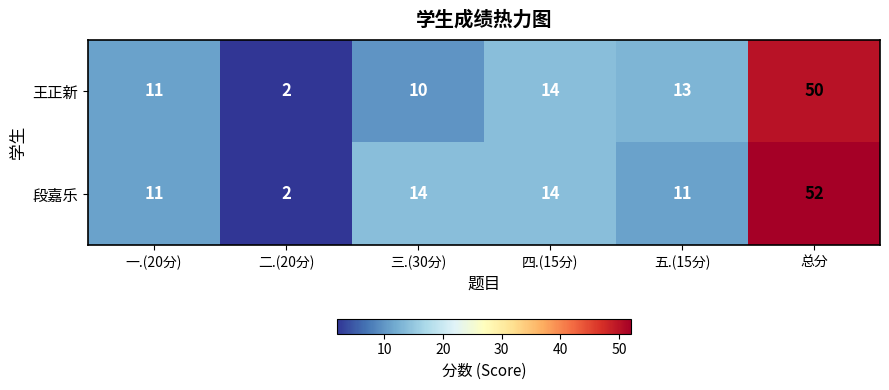

Which label corresponds to the smallest value in the chart?

二.(20分)